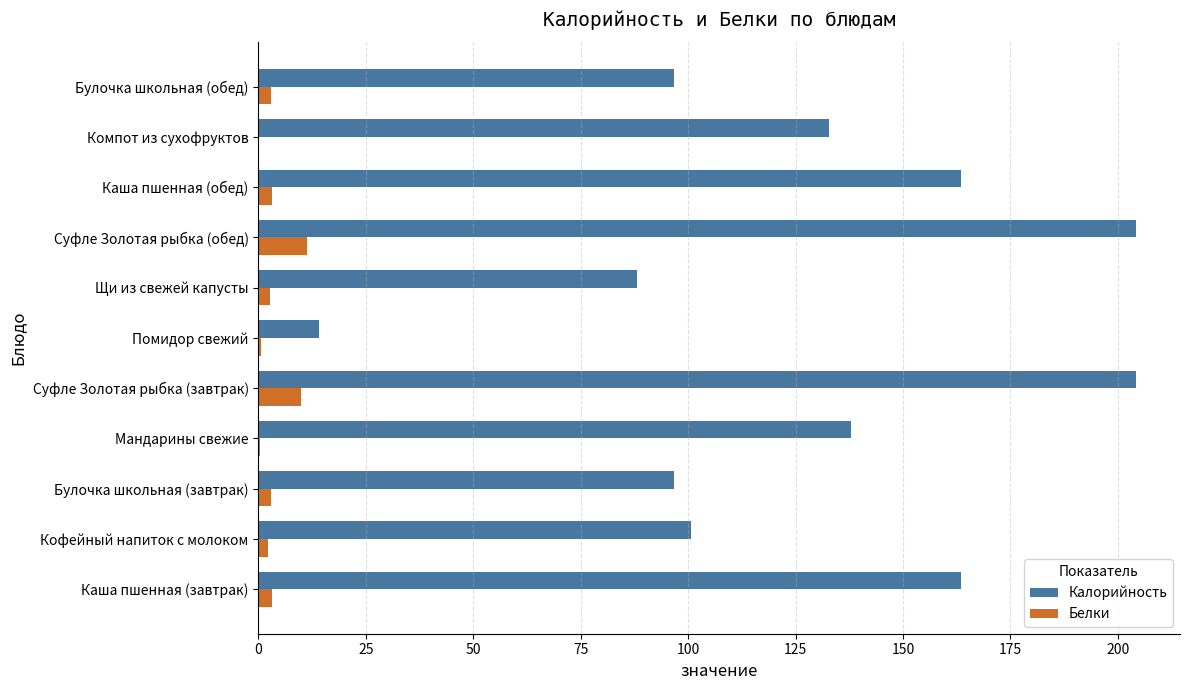

How many distinct data groups are displayed?

2